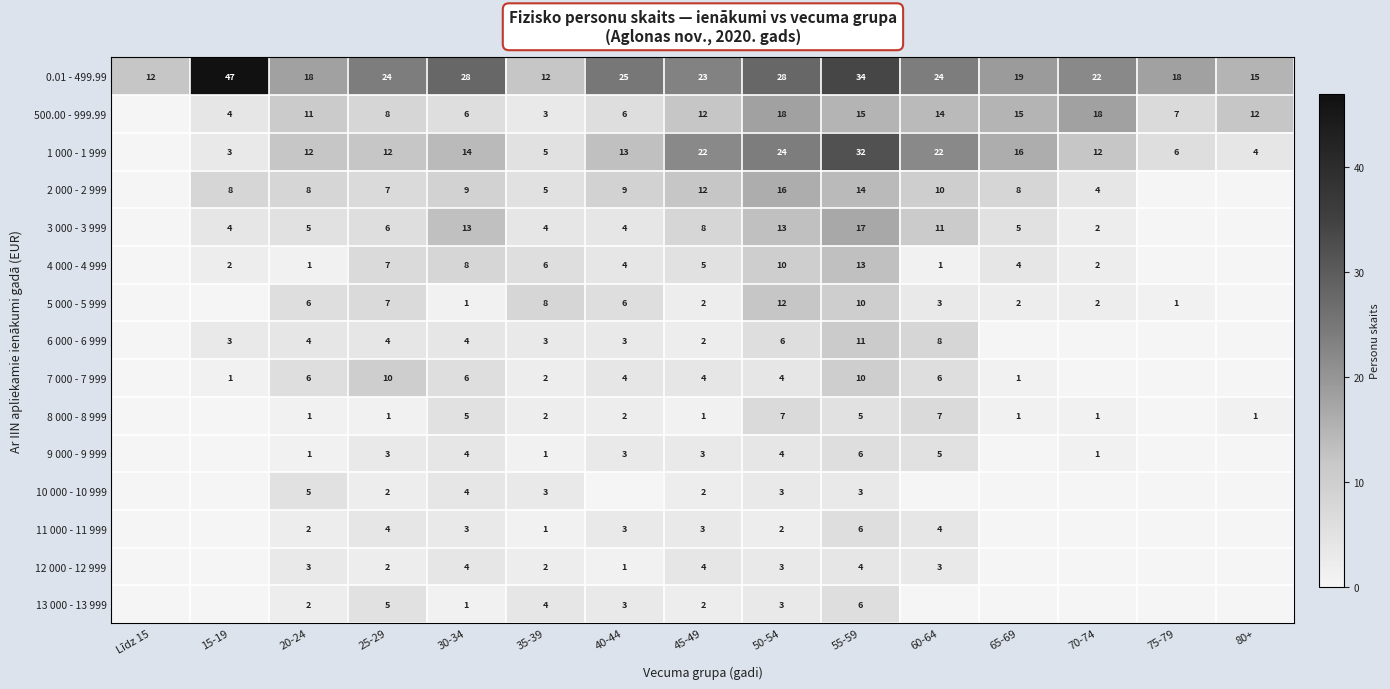

At which category is the sum across all series the highest?

55-59